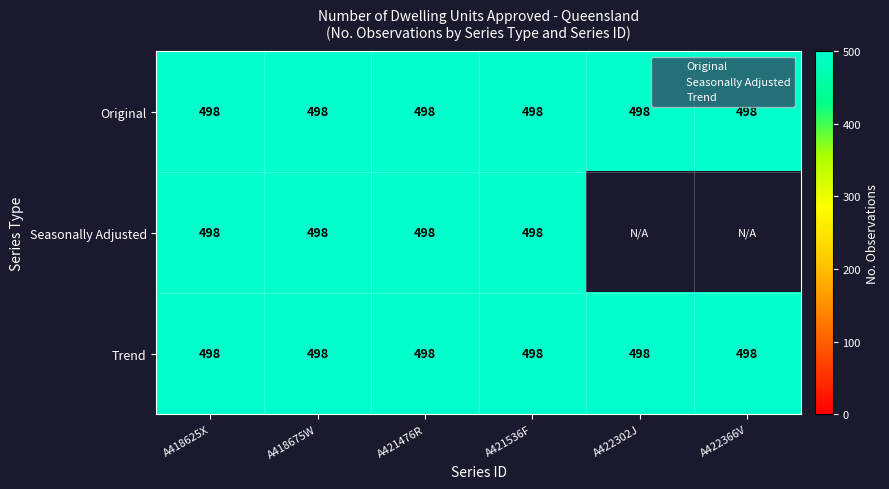

Which category has the highest value across all series?

A418625X